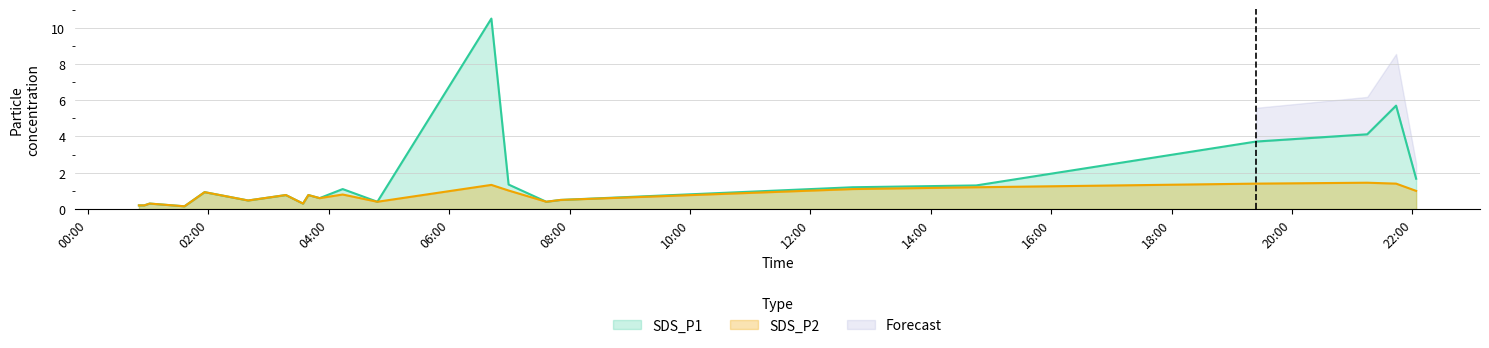

How many lines are shown in the chart?

2